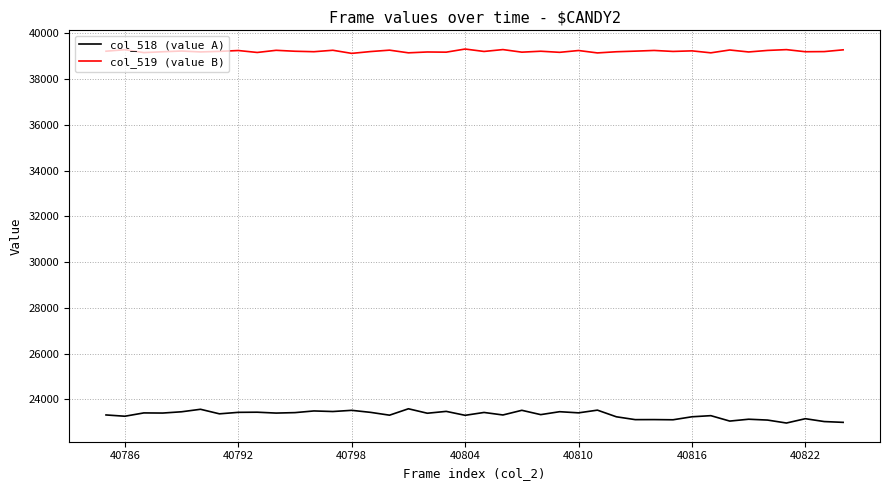

Which series has the largest total across all categories?

col_519 (value B)